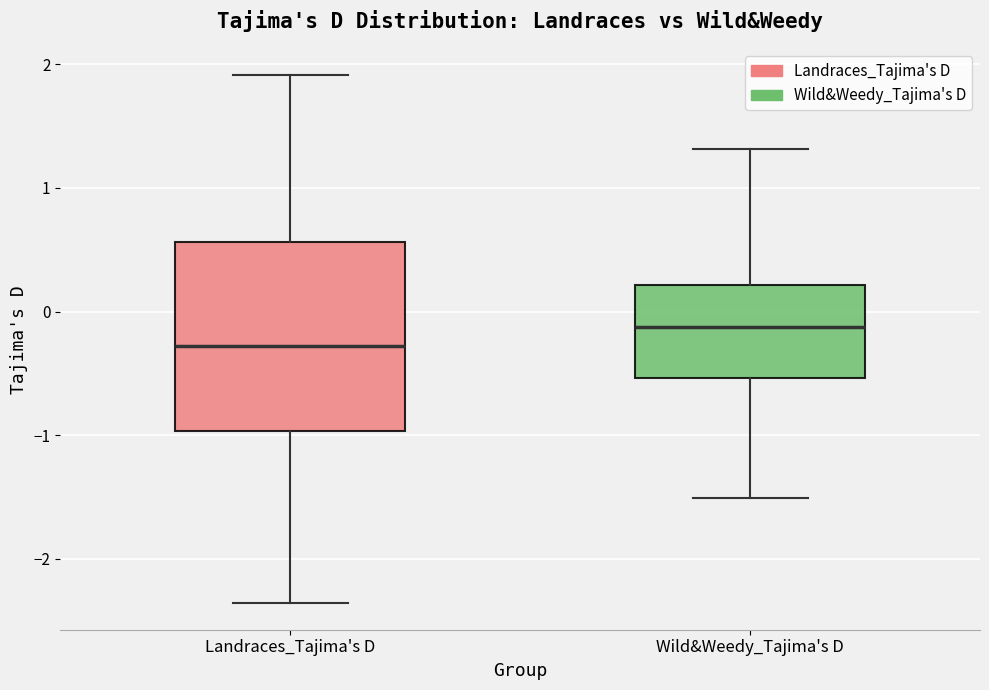

Where is the lower edge of the box for Landraces_Tajima's D on the y-axis? The values are not printed on the chart, so give them approximately, as read against the axis.

-1.0